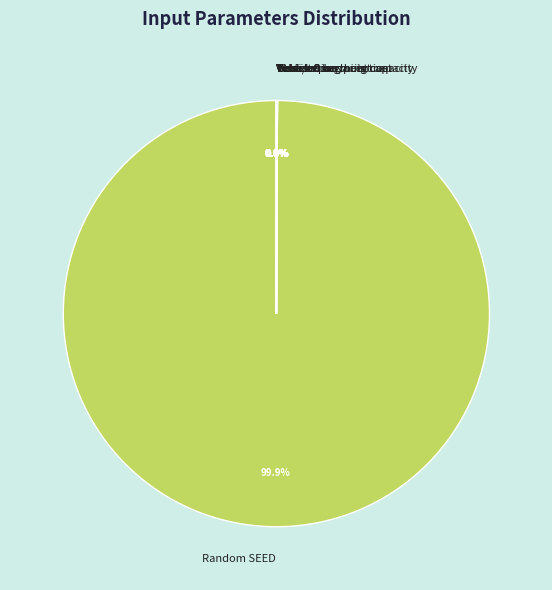

Does Random SEED represent more than half of the total?

Yes